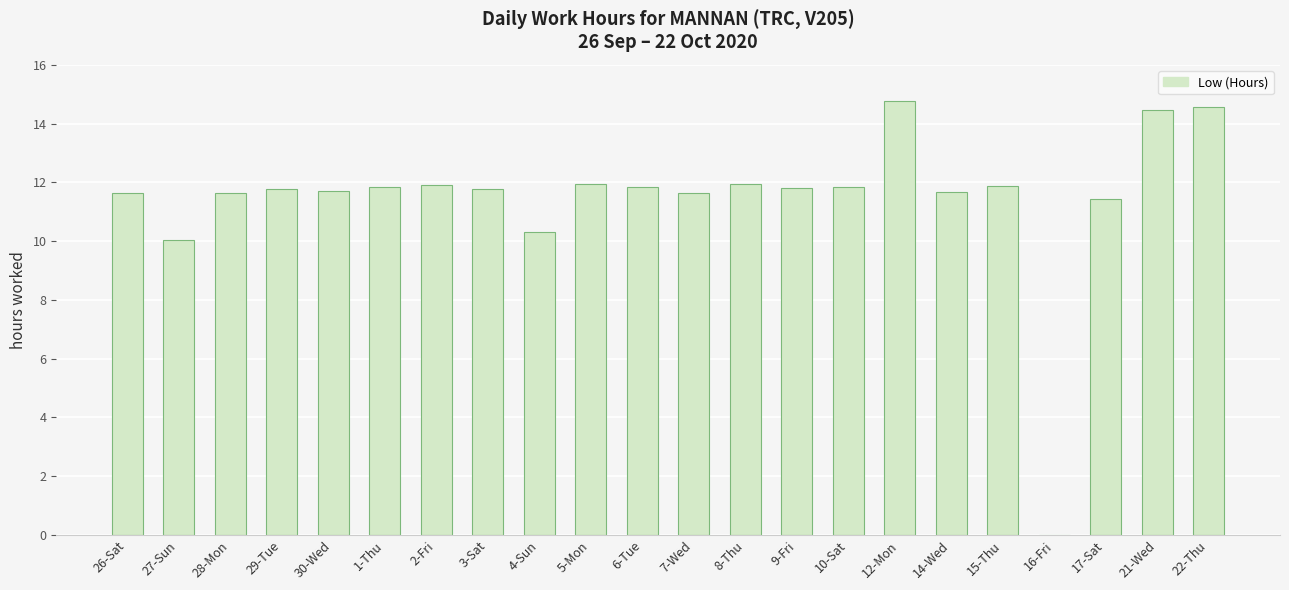

The value at 14-Wed is 4.3. True or false?

False